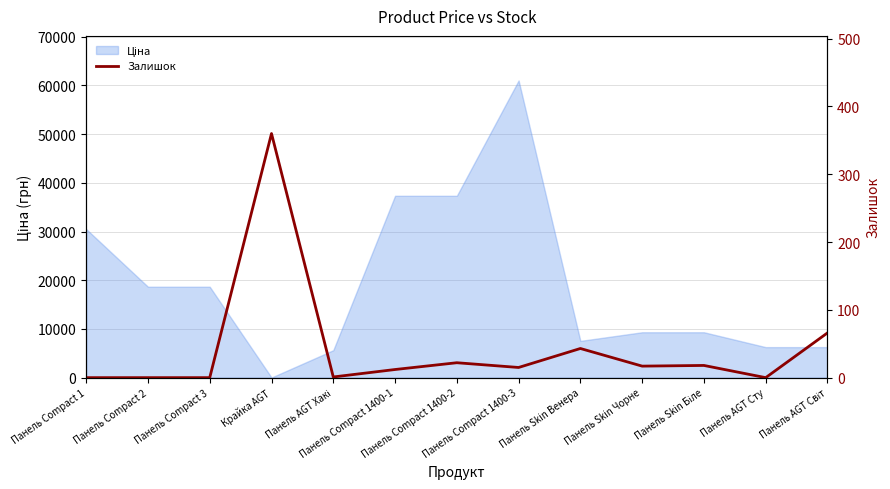

How many values are below 15?

6